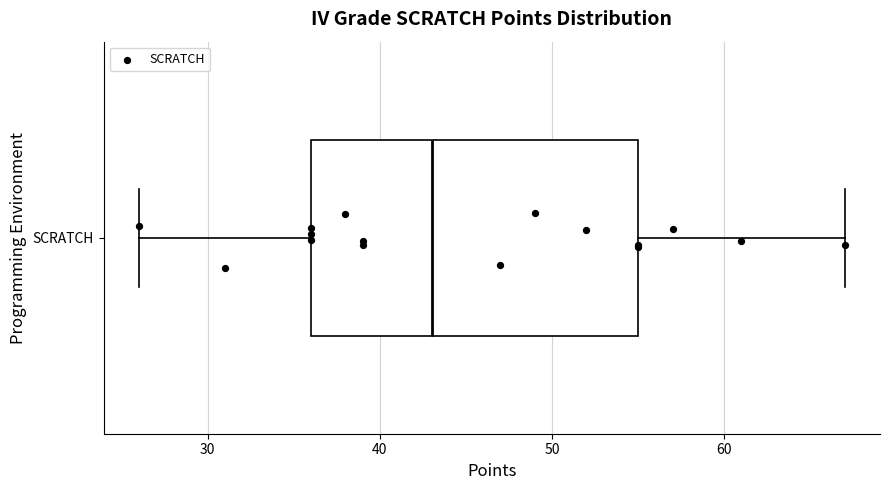

Where does the left whisker of the box for SCRATCH end on the x-axis? The values are not printed on the chart, so give them approximately, as read against the axis.

26